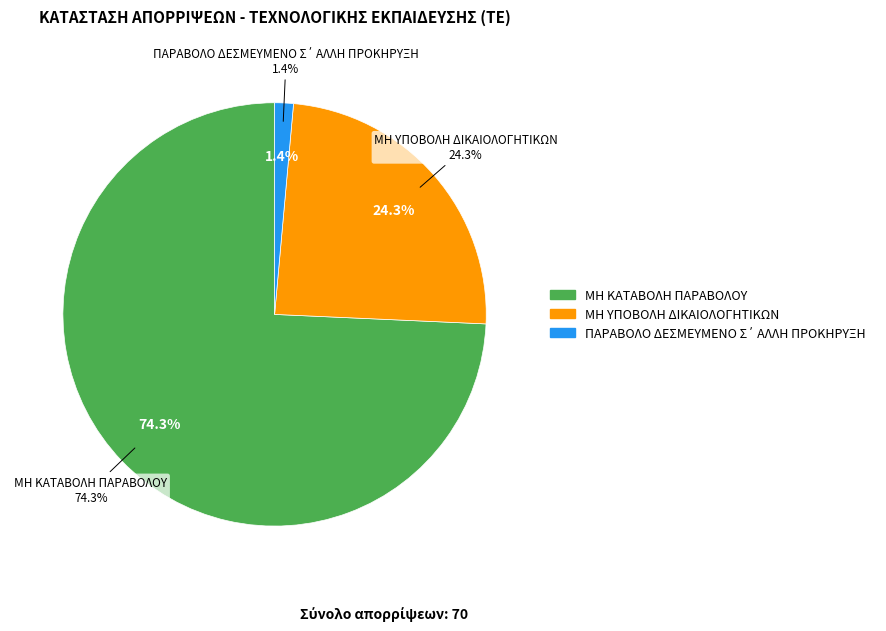

Count the number of slices in the pie.

3